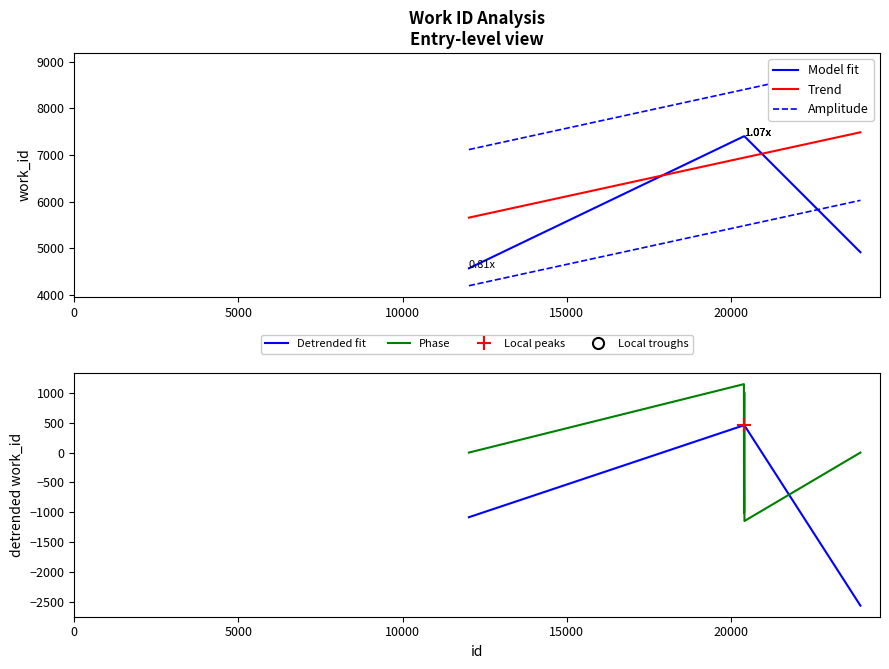

How many lines are shown in the chart?

5